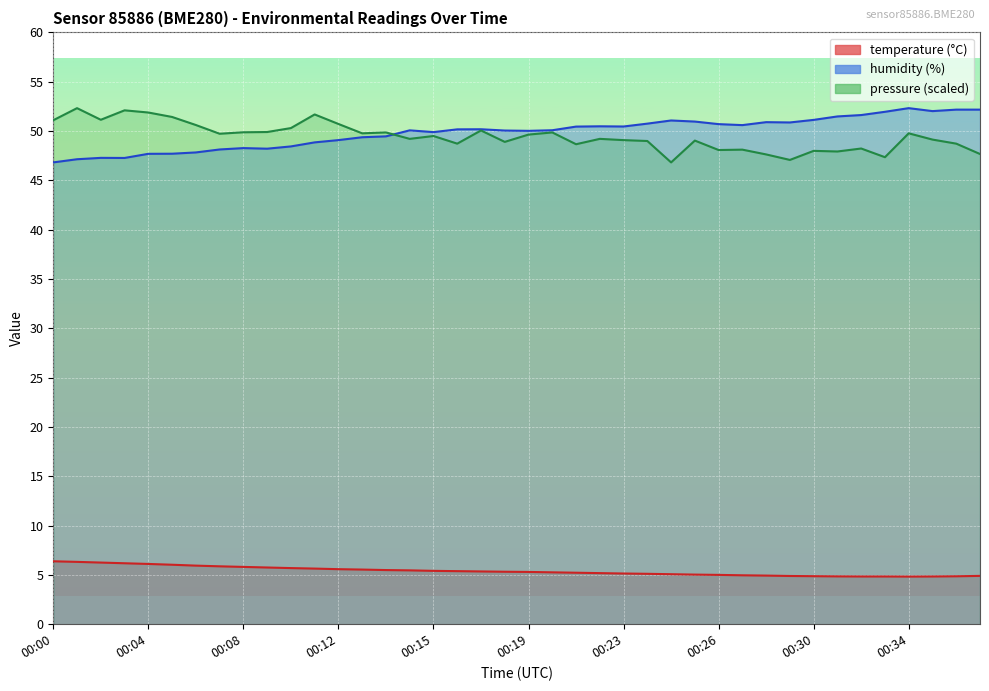

What is the value of the humidity point at the 20th from the left?

50.0